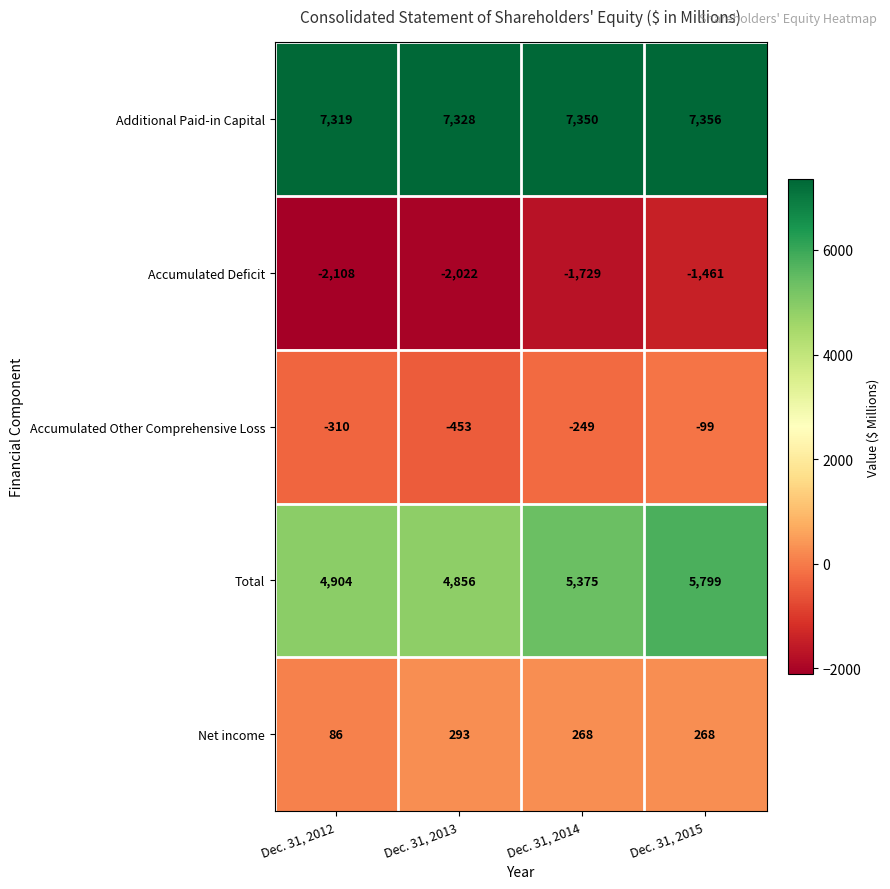

Count the Additional Paid-in Capital values in the range 7328 to 7356.

3